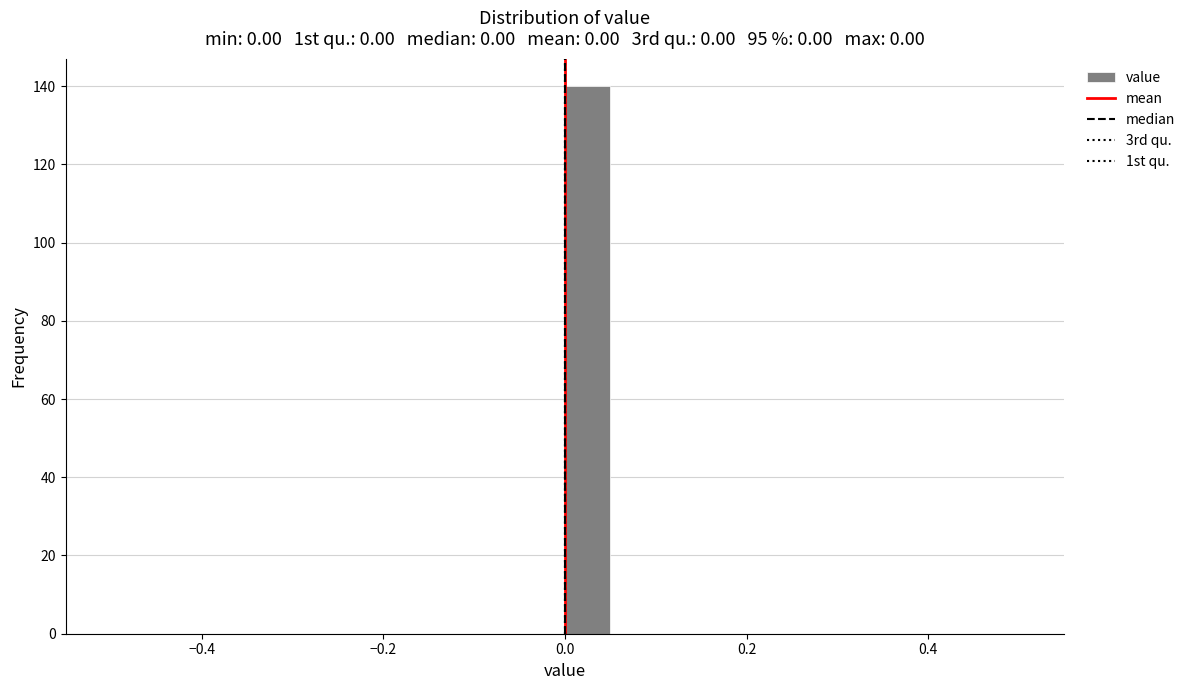

Around what value on the x-axis is the tallest bar? Give the approximate position of its centre, as read against the axis.

0.02